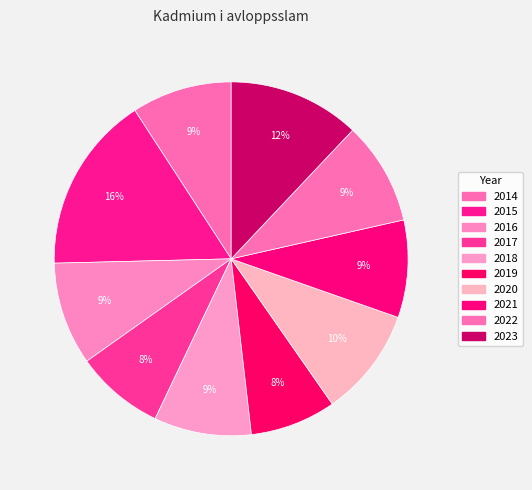

Rank the categories by value from highest to lowest.

2015, 2023, 2020, 2016, 2022, 2014, 2018, 2021, 2017, 2019